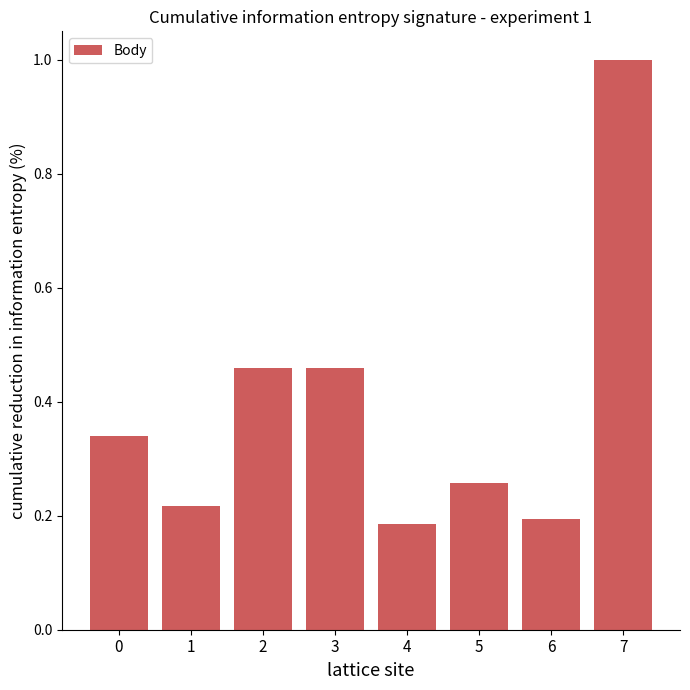

What is the change in value from 1 to 3?

+0.2